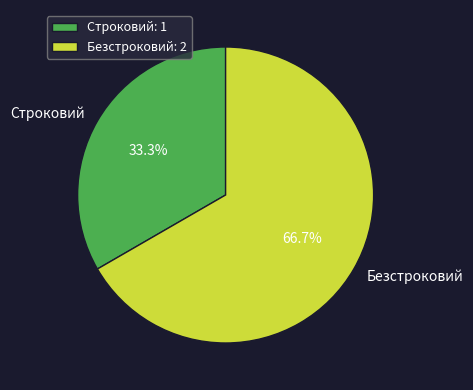

Rank the categories by value from lowest to highest.

Строковий, Безстроковий